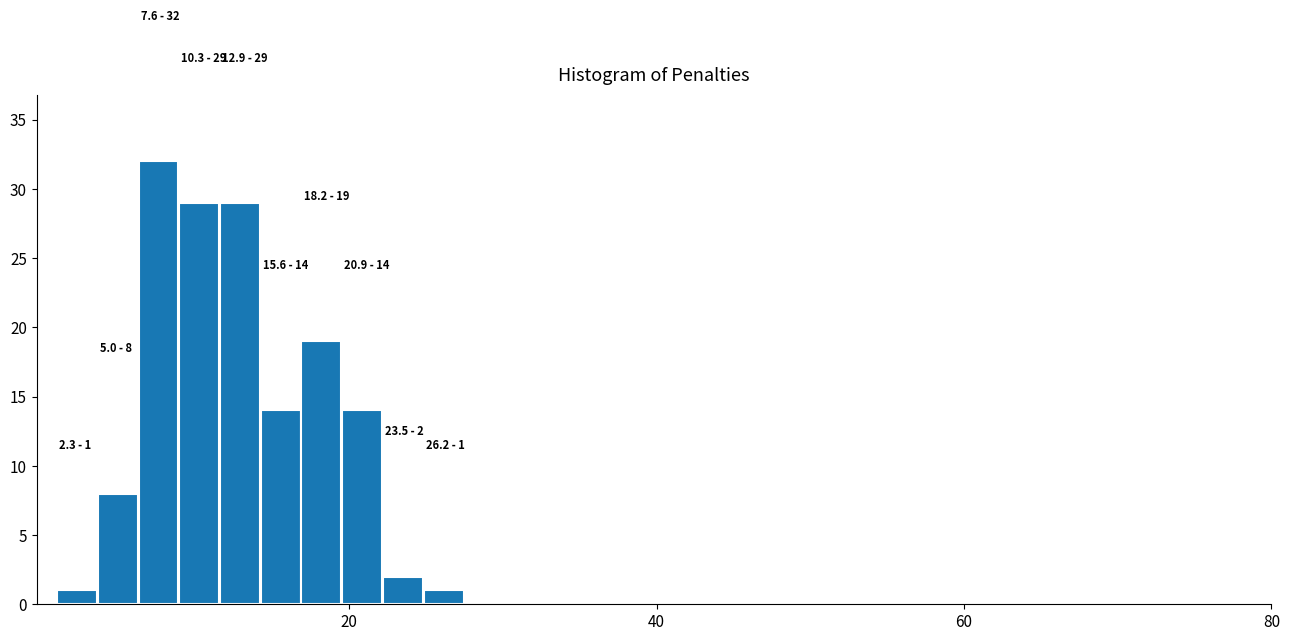

Read against the x-axis, roughly where is the centre of the tallest bar?

8